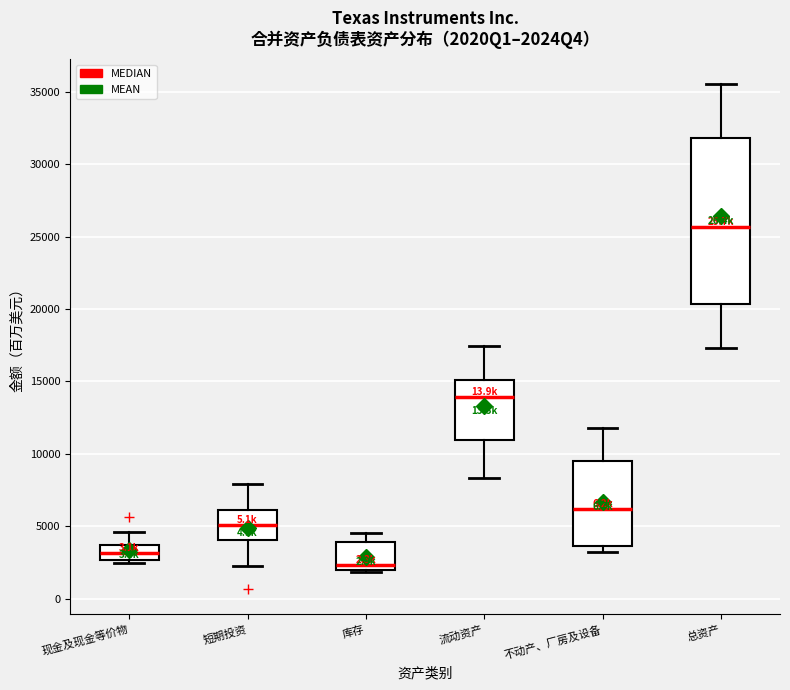

Where is the lower edge of the box for 总资产 on the y-axis? The values are not printed on the chart, so give them approximately, as read against the axis.

20500